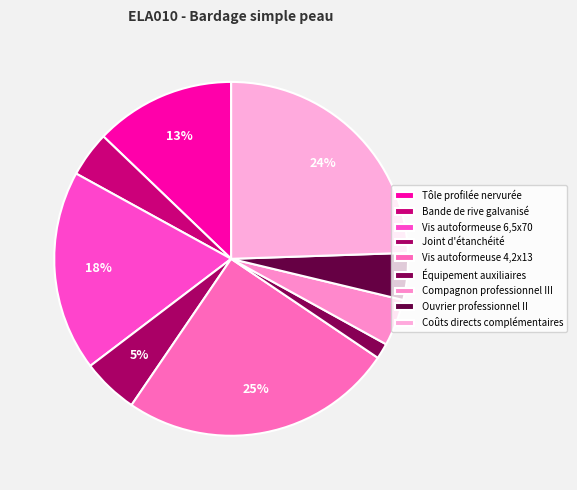

How many slices are in this pie chart?

9